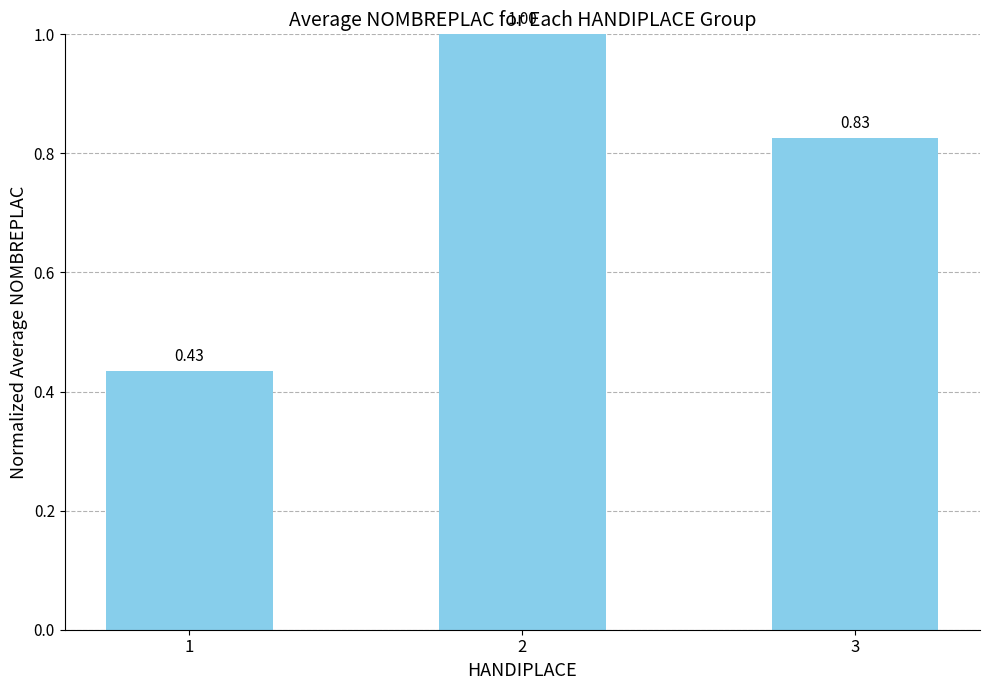

True or false: the data shows 1.0 at 2.

True